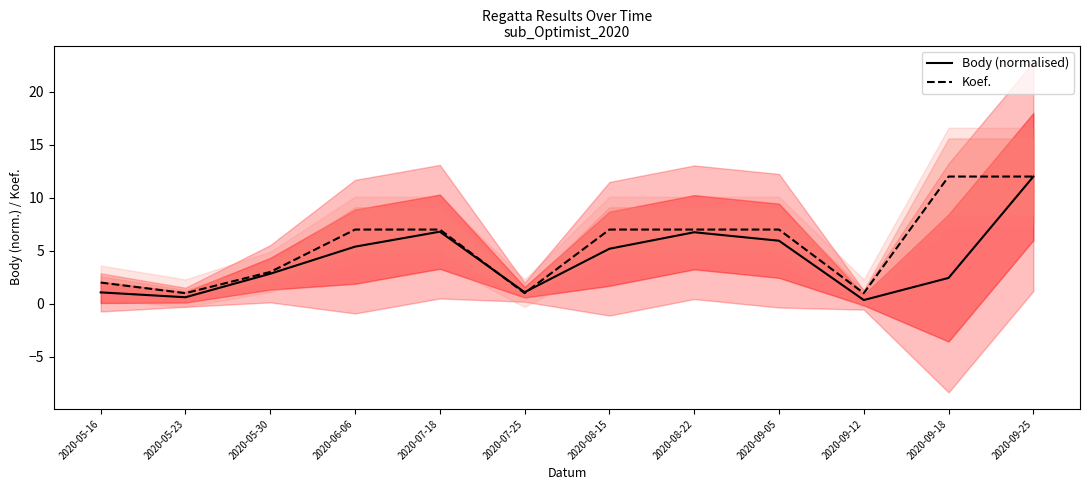

Is it true that Body (normalised) equals 1.1 at 2020-07-25?

True